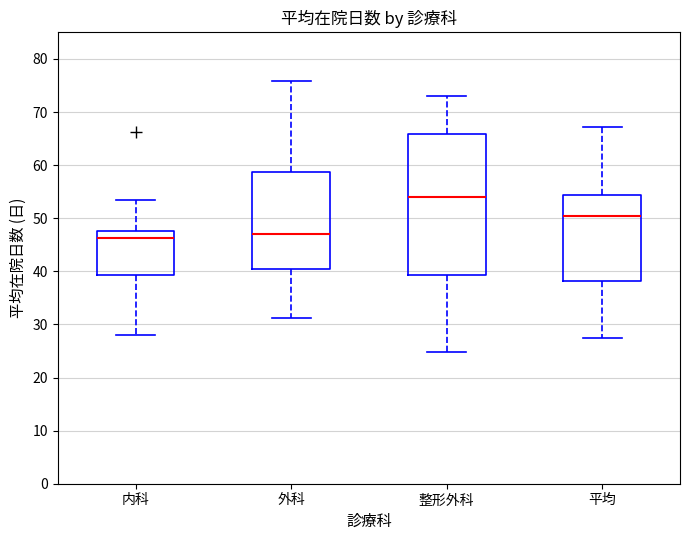

Reading left to right, read every box against the y-axis: the position of its median line, the range the box covers, and the ends of its whiskers. The values are not printed on the chart, so give them approximately, as read against the axis.

内科: median 46, box 39 to 48, whiskers 28 to 54
外科: median 47, box 41 to 59, whiskers 31 to 76
整形外科: median 54, box 39 to 66, whiskers 25 to 73
平均: median 50, box 38 to 54, whiskers 27 to 67